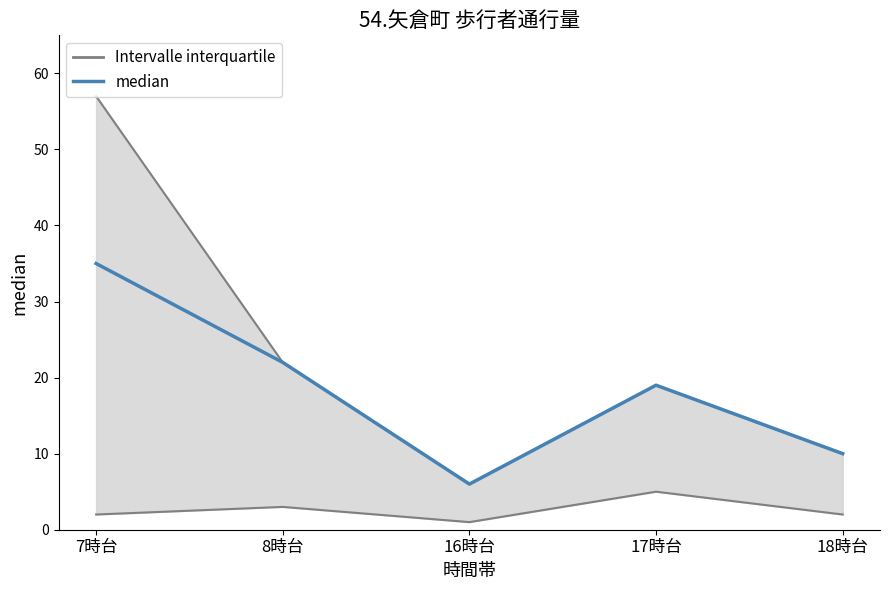

Where is the first local minimum?

16時台